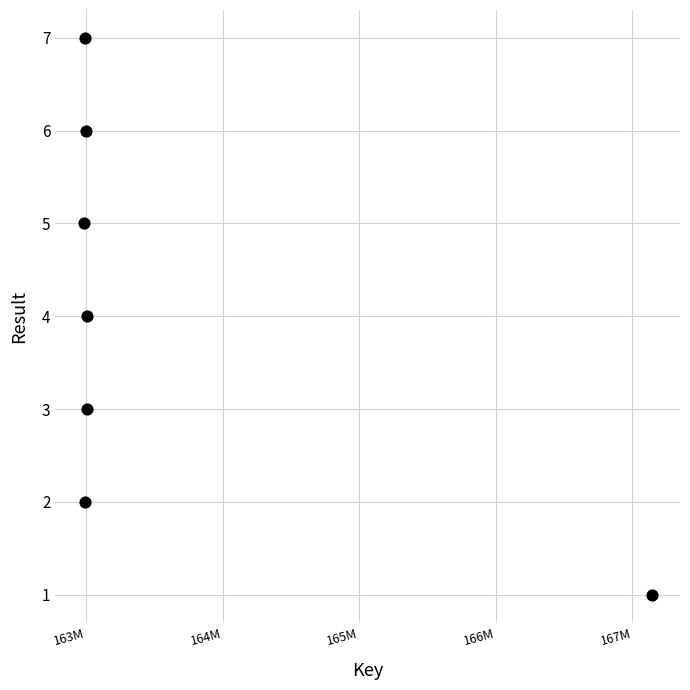

What is the average X value?

163589343